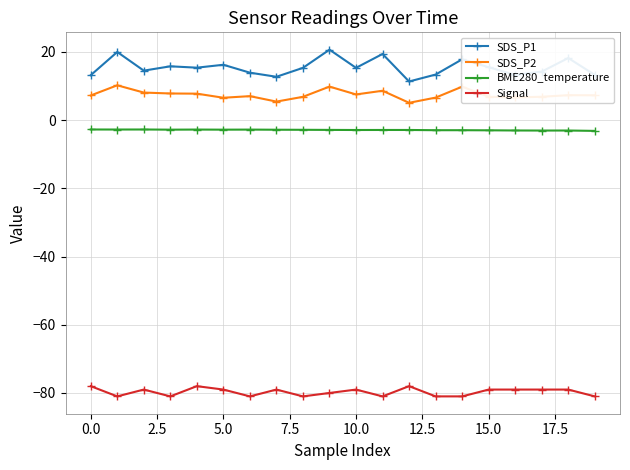

What is the sum of all SDS_P1 values?

309.8